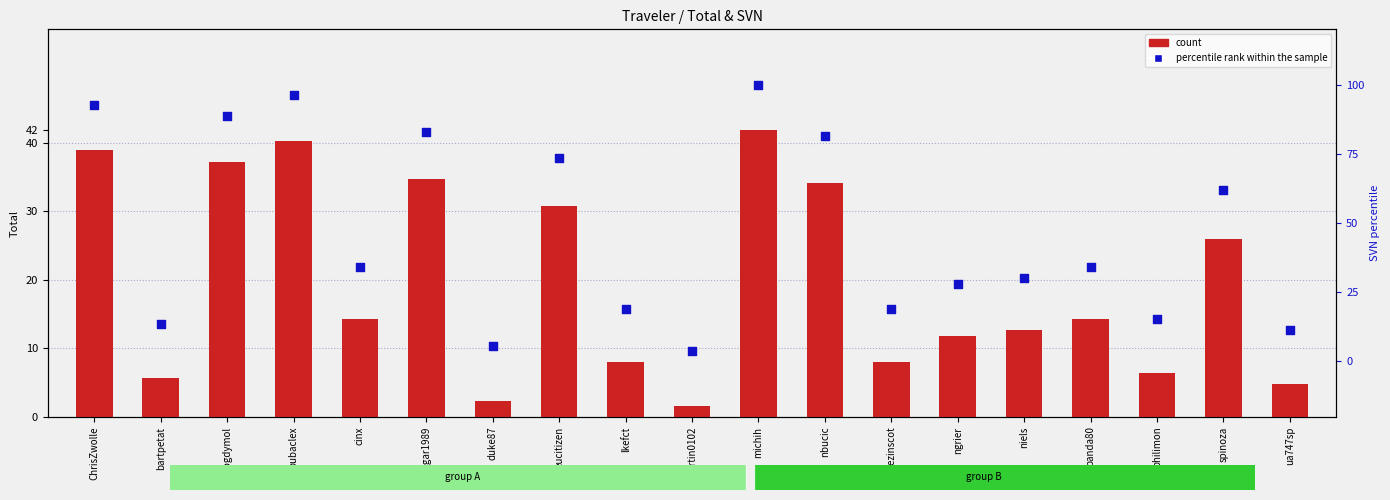

At how many categories does at least one series exceed 66?

7